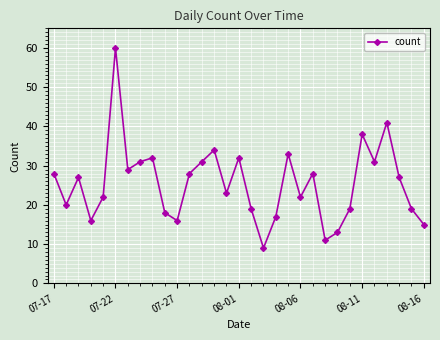

What is the average value?

25